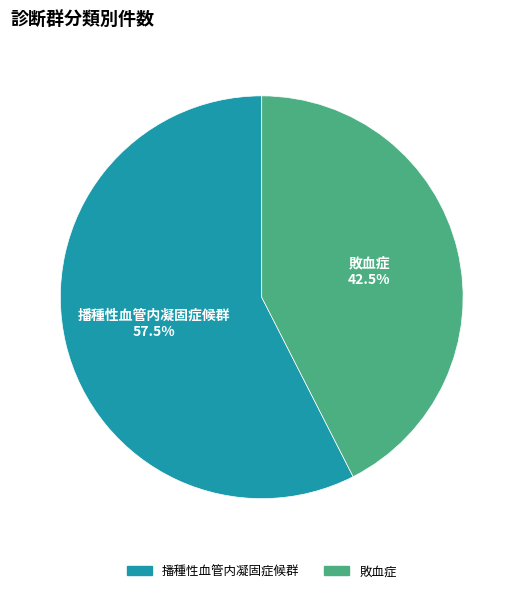

Which slice is the smallest?

敗血症